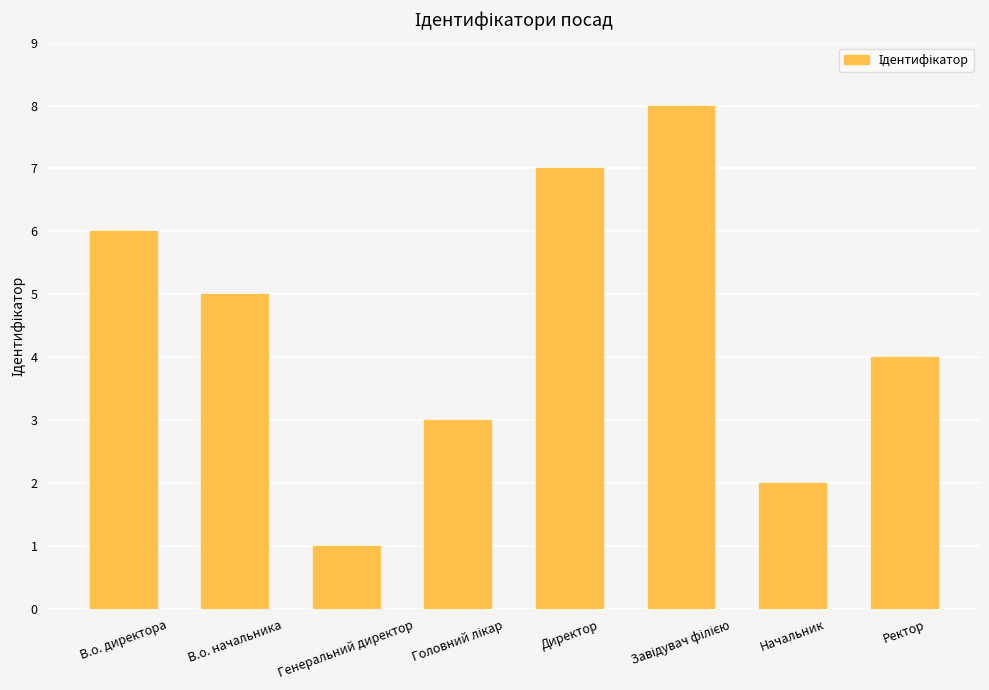

Reading left to right, what are all the values shown in this chart?

6	5	1	3	7	8	2	4